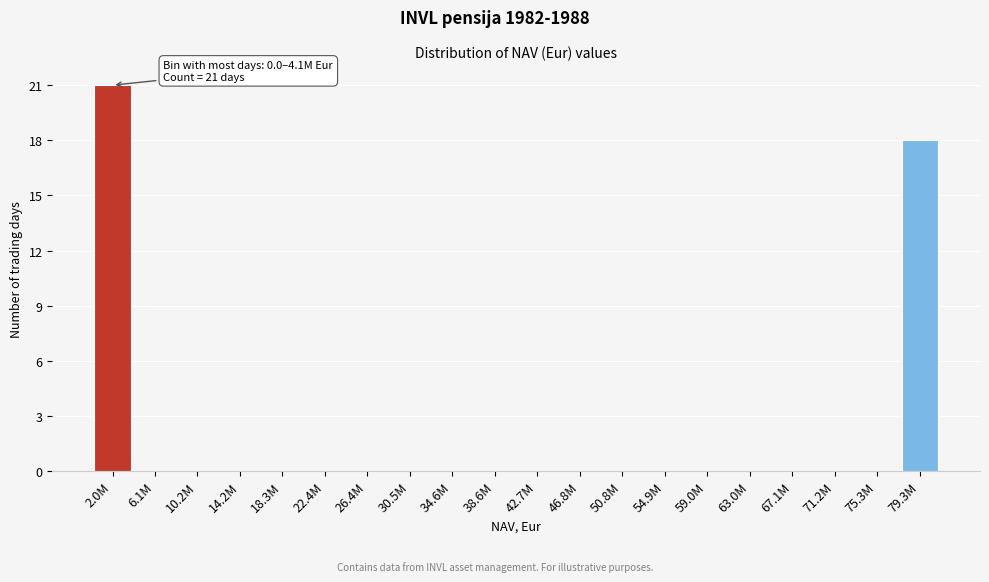

Reading right to left, transcribe all the data shown in this chart.

79.3M=18	75.3M=0	71.2M=0	67.1M=0	63.0M=0	59.0M=0	54.9M=0	50.8M=0	46.8M=0	42.7M=0	38.6M=0	34.6M=0	30.5M=0	26.4M=0	22.4M=0	18.3M=0	14.2M=0	10.2M=0	6.1M=0	2.0M=21